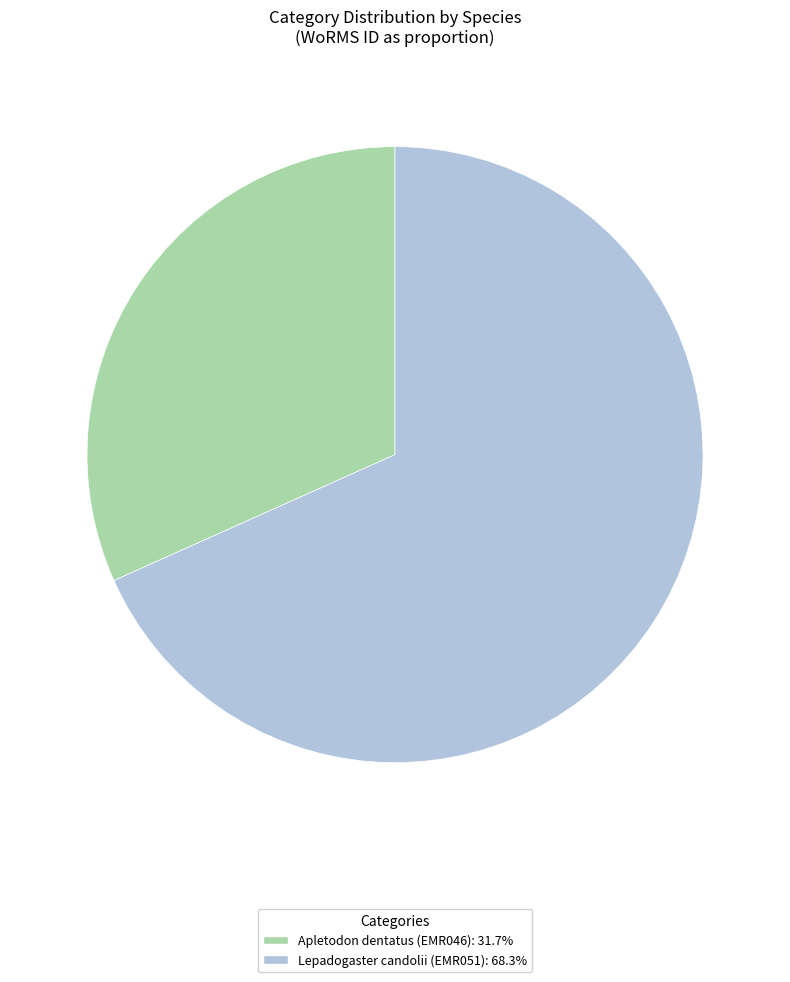

Rank the categories by value from lowest to highest.

Apletodon dentatus, Lepadogaster candolii